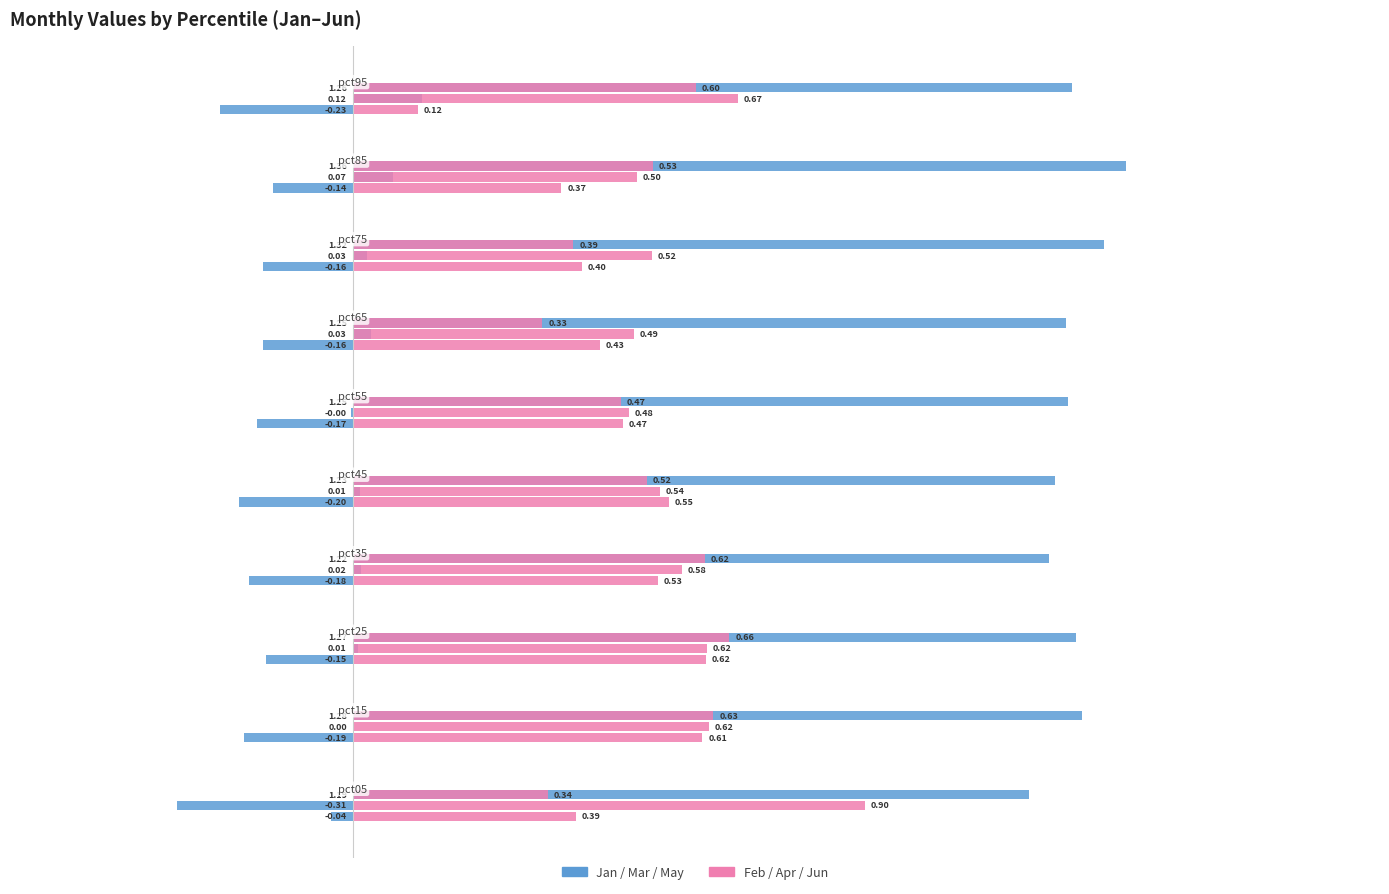

Is it true that Jun equals 0.3 at pct25?

False